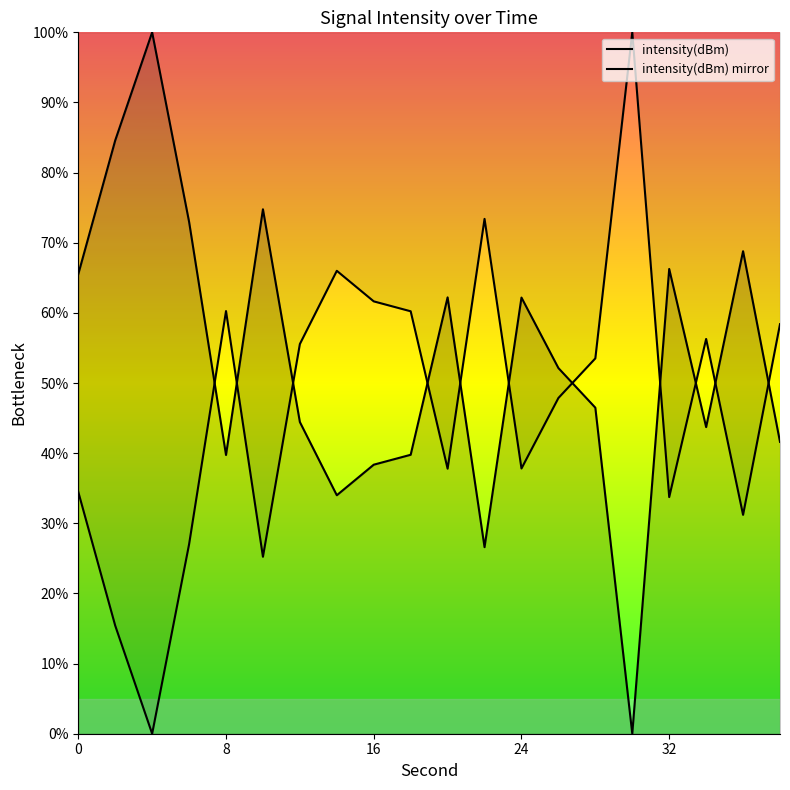

Which label corresponds to the smallest value in the chart?

30